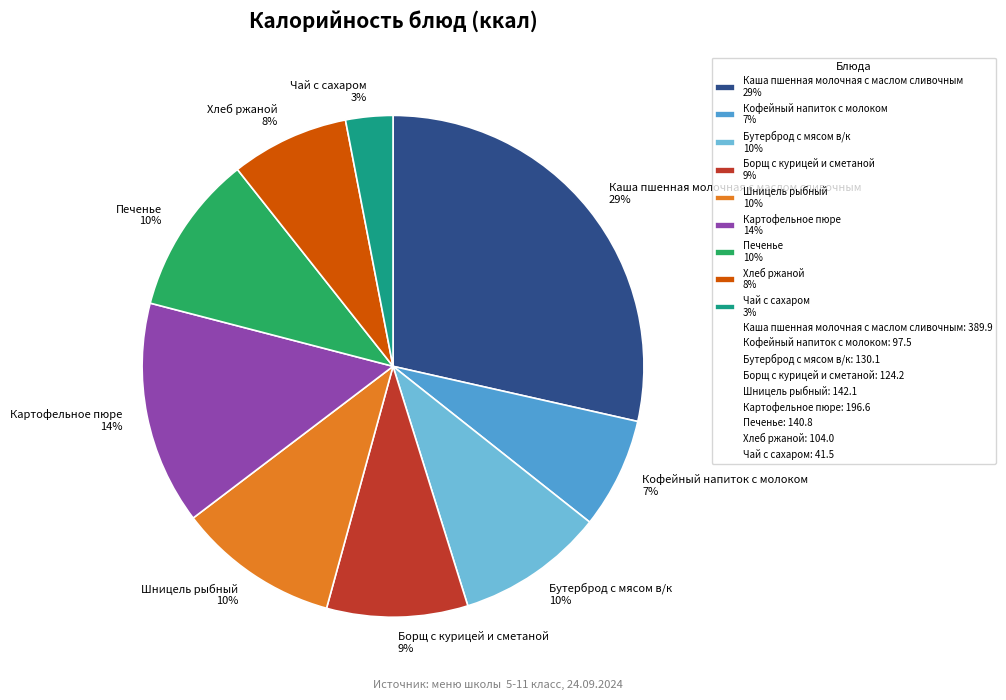

Does Кофейный напиток с молоком represent more than half of the total?

No